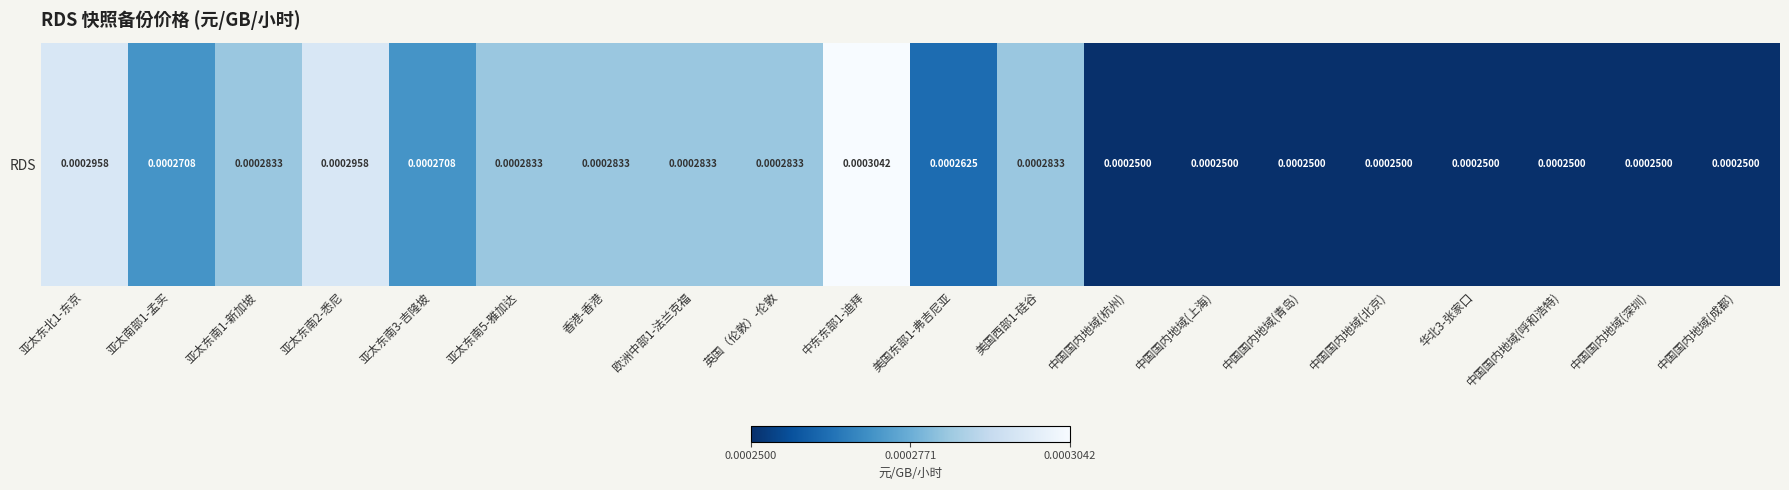

List the labels in order of value, smallest first.

中国国内地域(杭州), 中国国内地域(上海), 中国国内地域(青岛), 中国国内地域(北京), 华北3-张家口, 中国国内地域(呼和浩特), 中国国内地域(深圳), 中国国内地域(成都), 美国东部1-弗吉尼亚, 亚太南部1-孟买, 亚太东南3-吉隆坡, 亚太东南1-新加坡, 亚太东南5-雅加达, 香港-香港, 欧洲中部1-法兰克福, 英国（伦敦）-伦敦, 美国西部1-硅谷, 亚太东北1-东京, 亚太东南2-悉尼, 中东东部1-迪拜